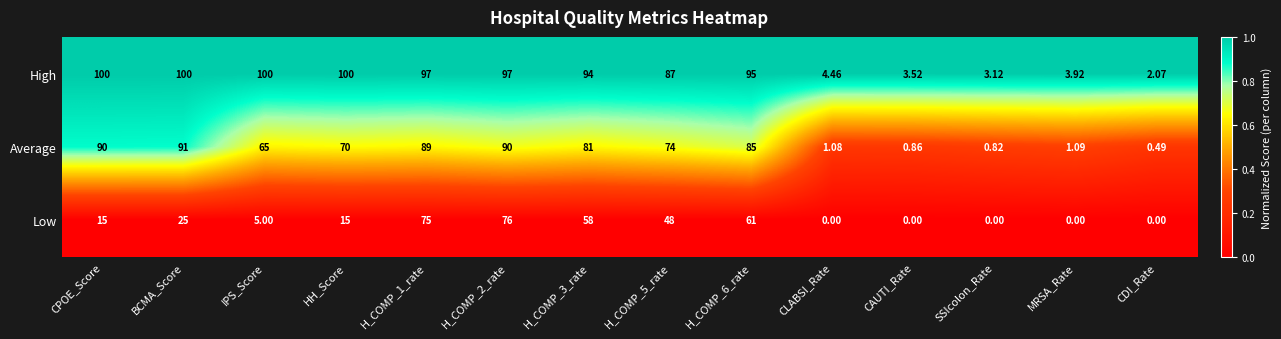

Rank the series by their maximum value, from lowest to highest.

Low, Average, High